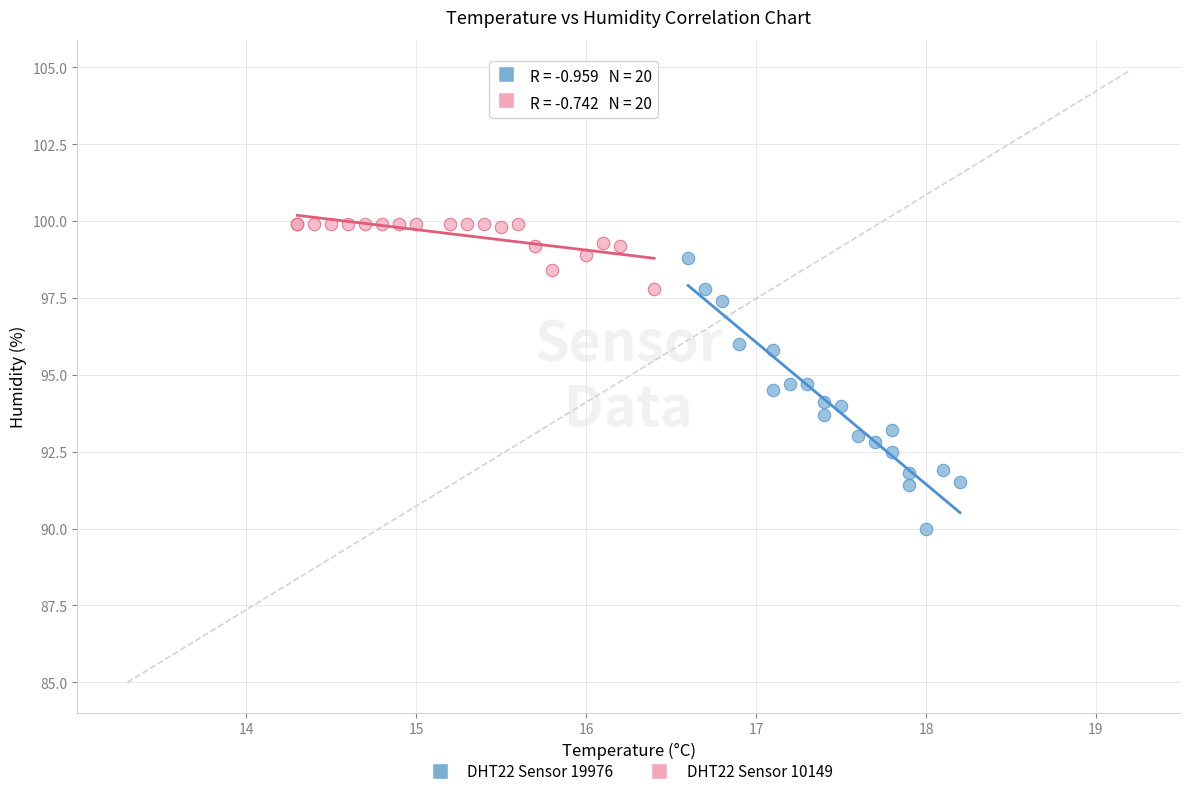

Which series reaches the minimum Y coordinate?

DHT22 Sensor 19976